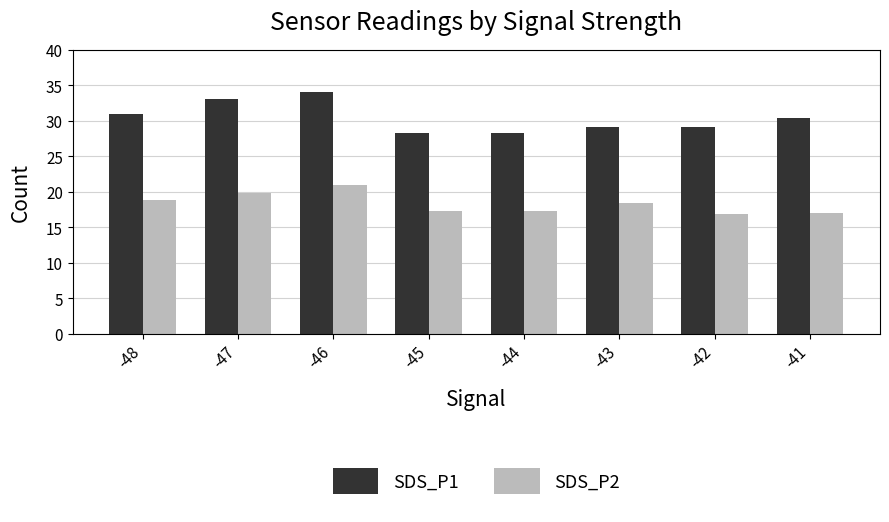

Between -48 and -45, which series saw the biggest shift?

SDS_P1